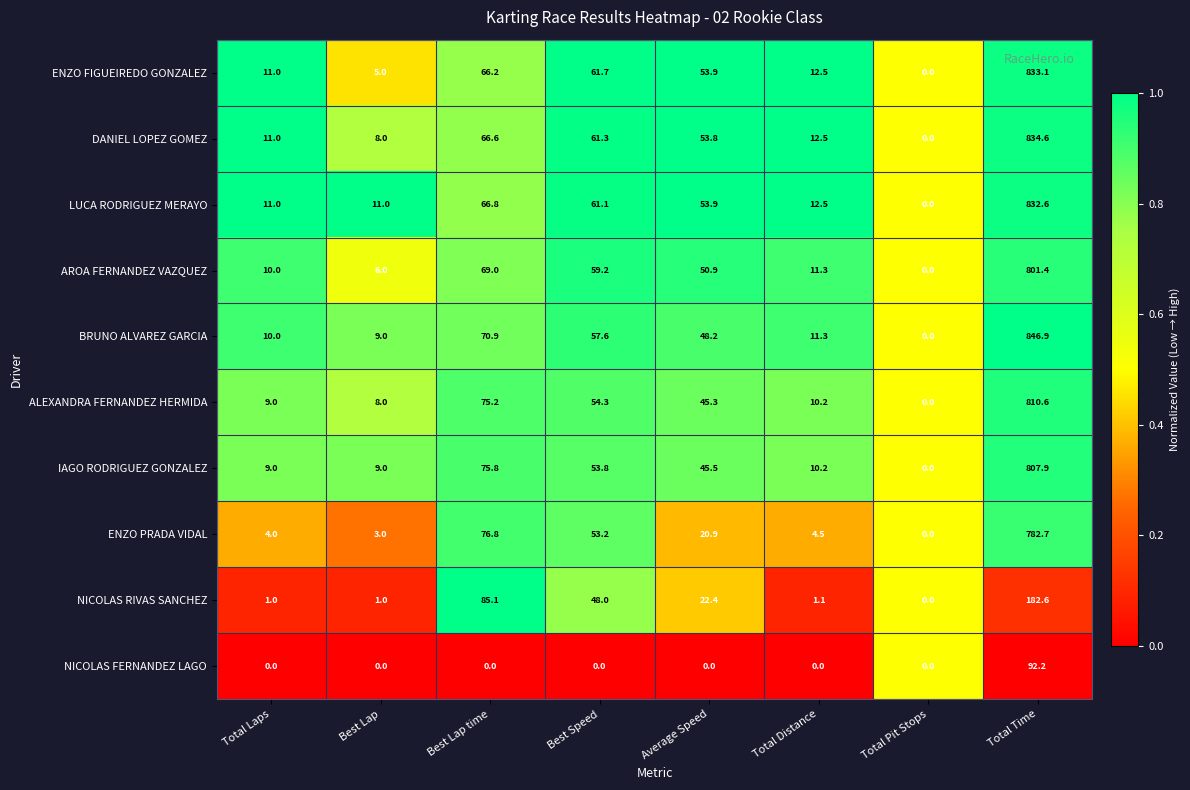

What is the total value across all series at Total Distance?

86.1